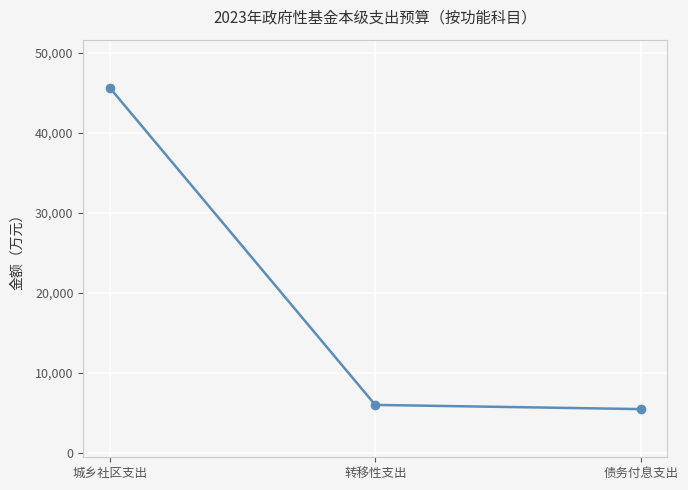

True or false: the data shows 6000 at 转移性支出.

True